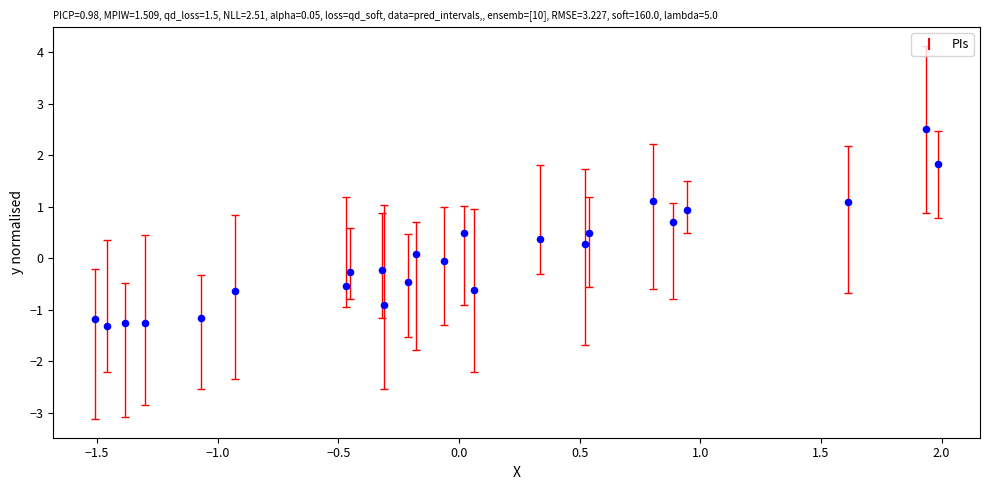

What is the range of Y values (max minus min)?

3.8